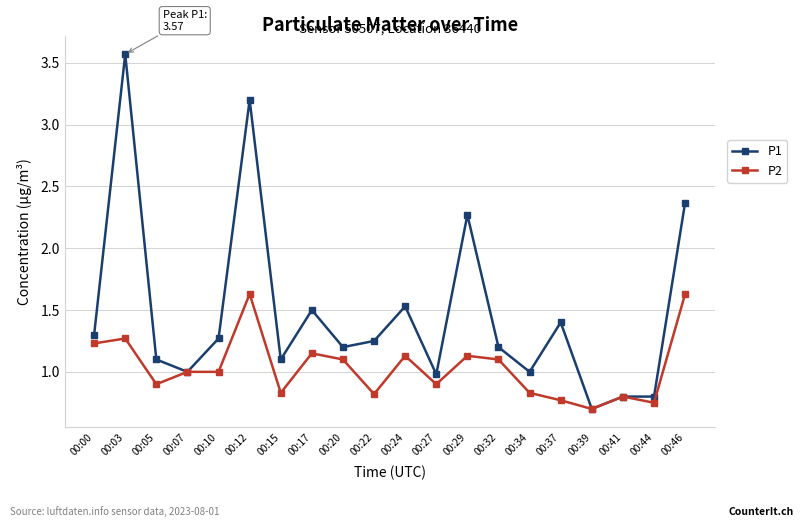

True or false: P2 has more than 1 interior local peaks.

True